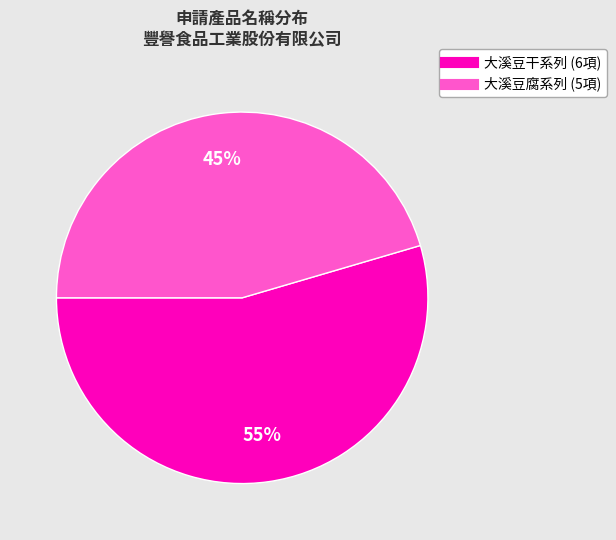

To the nearest percent, what is the average slice percentage?

50%